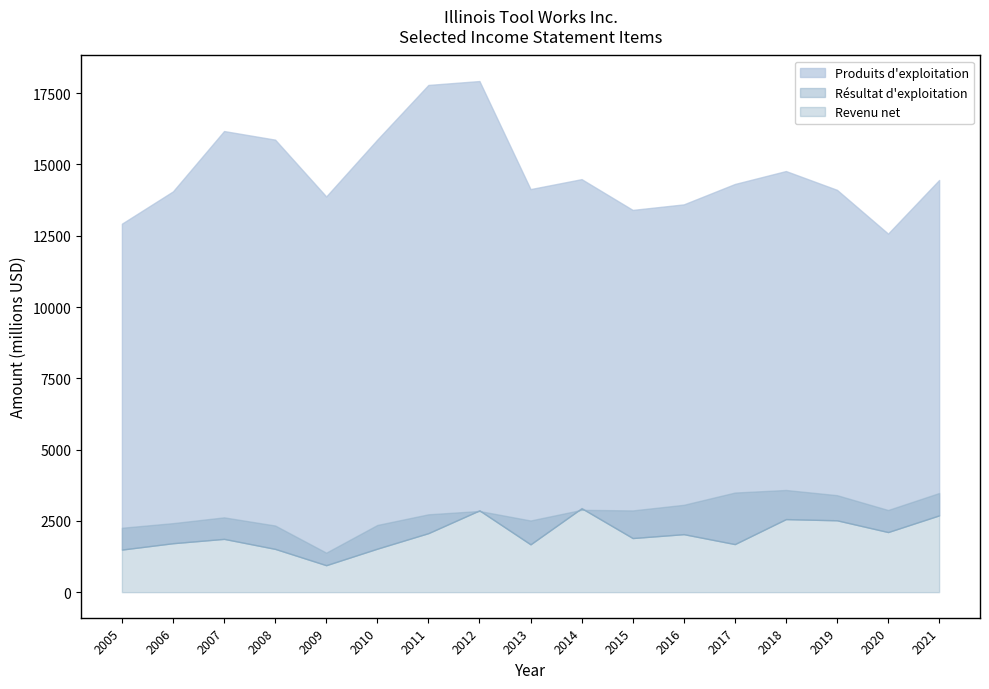

What is the value of the Revenu net point at the 5th from the left?

947